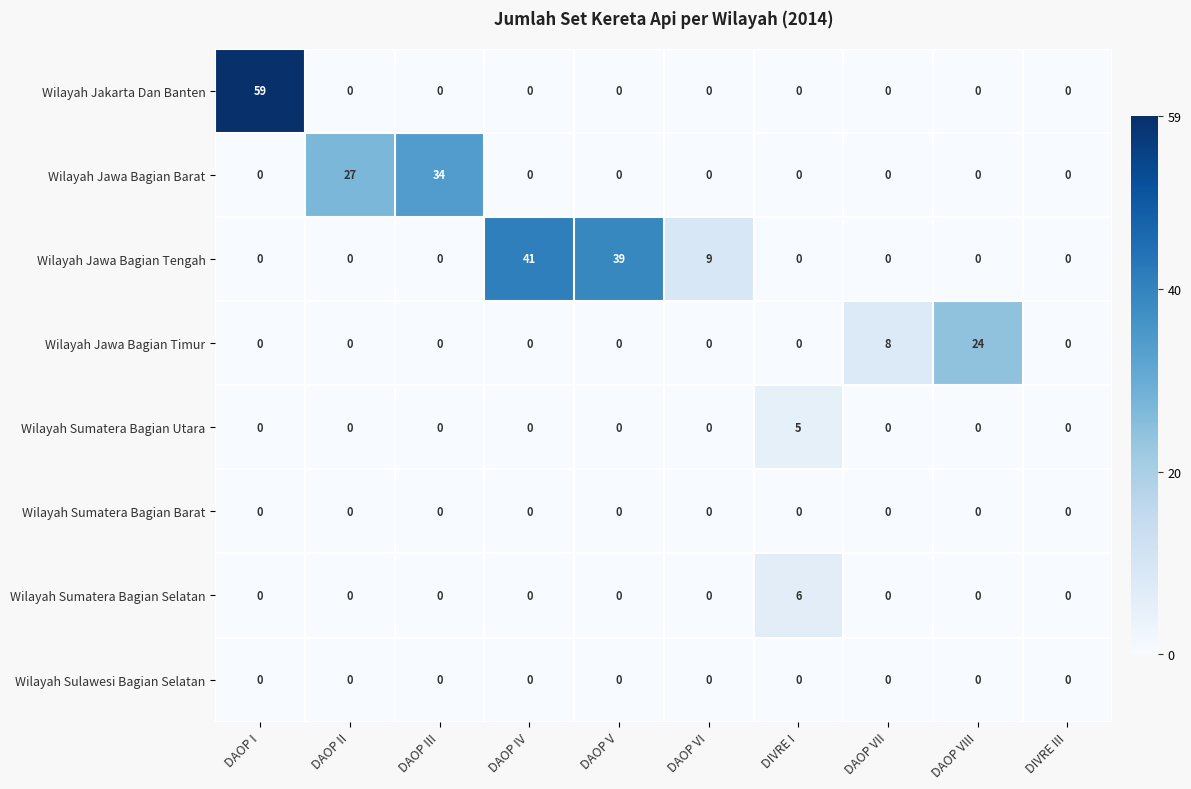

Between DAOP IV and DAOP V, which series saw the biggest shift?

Wilayah Jawa Bagian Tengah